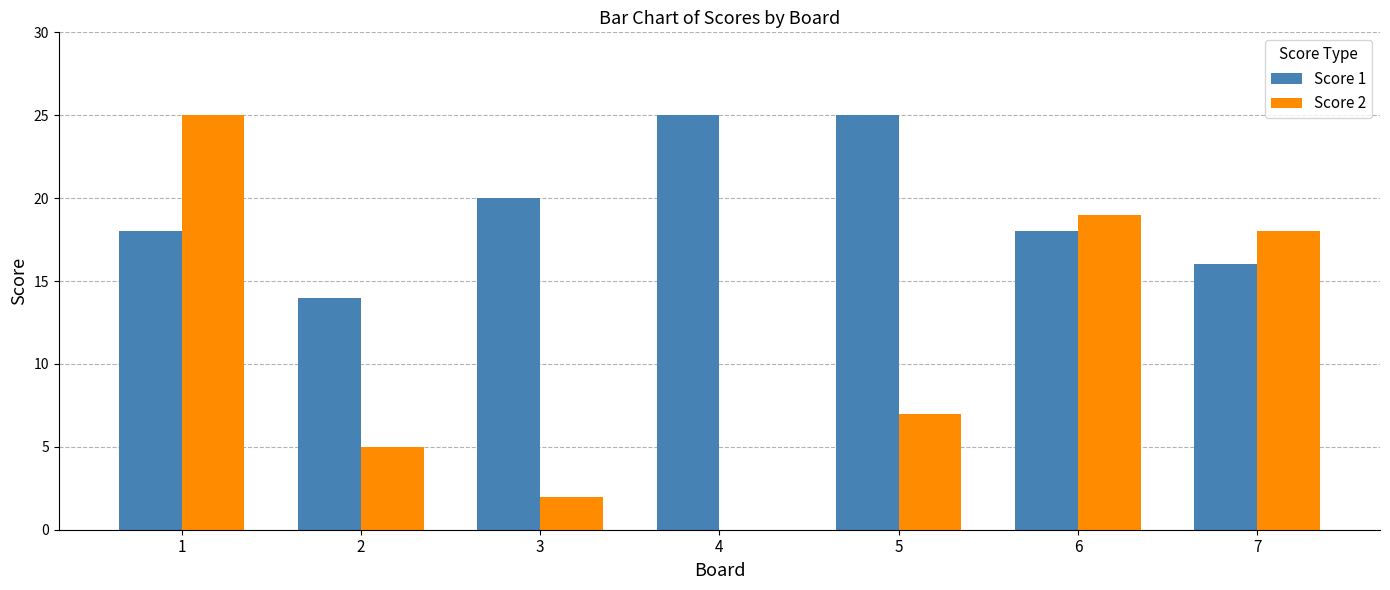

Between 2 and 7, which series saw the biggest shift?

Score 2